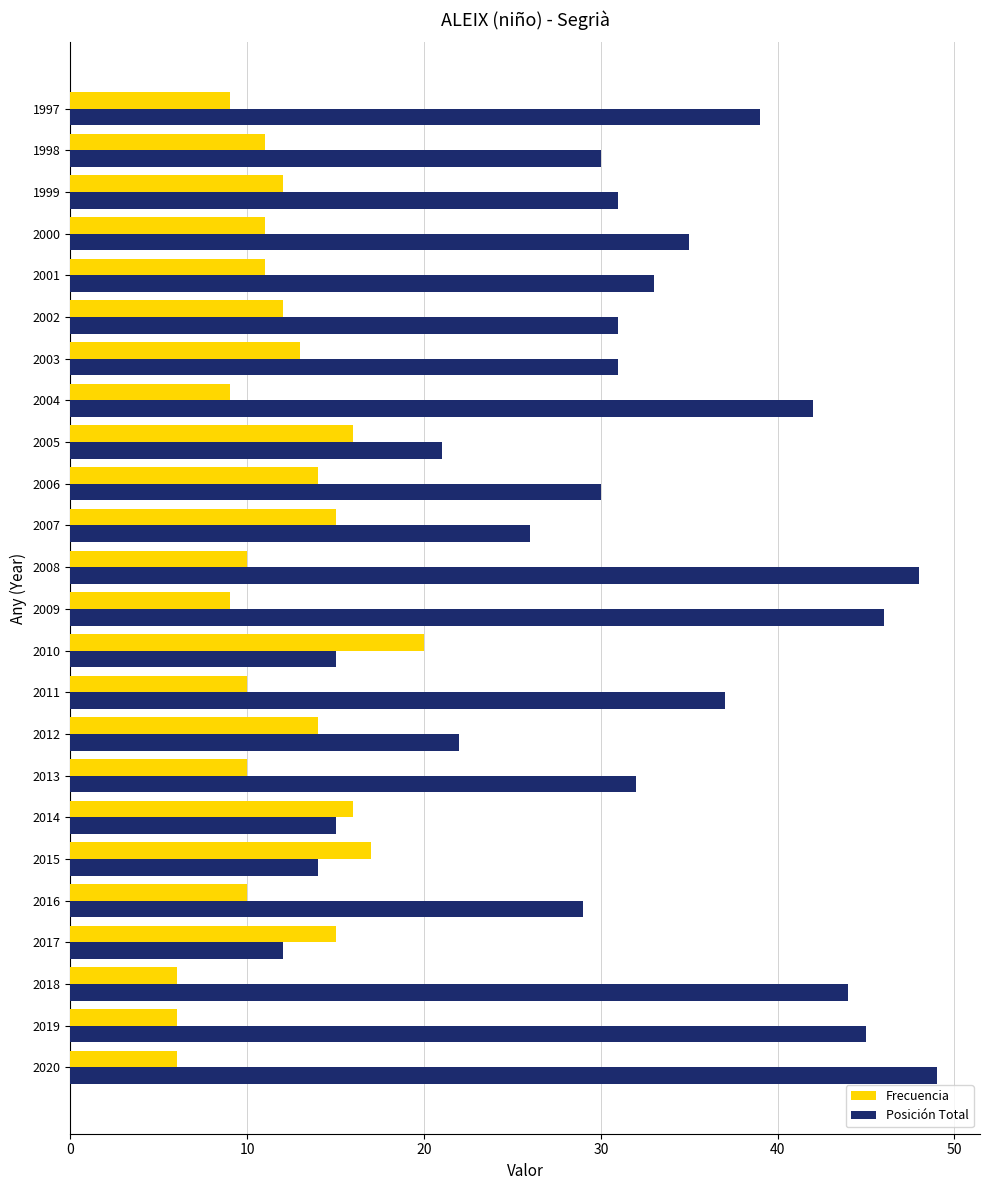

What is the approximate value of Frecuencia at 2004?

9